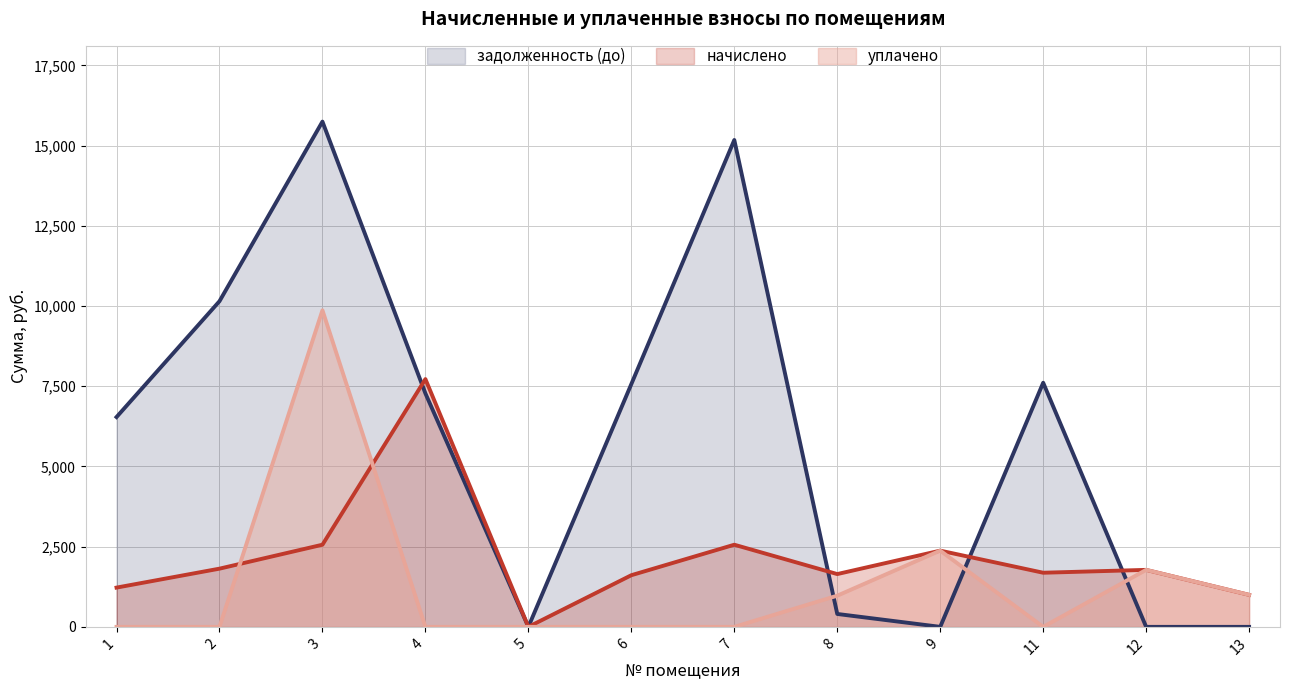

Is the value of уплачено at 4 greater than the value of задолженность (до) at 5?

No